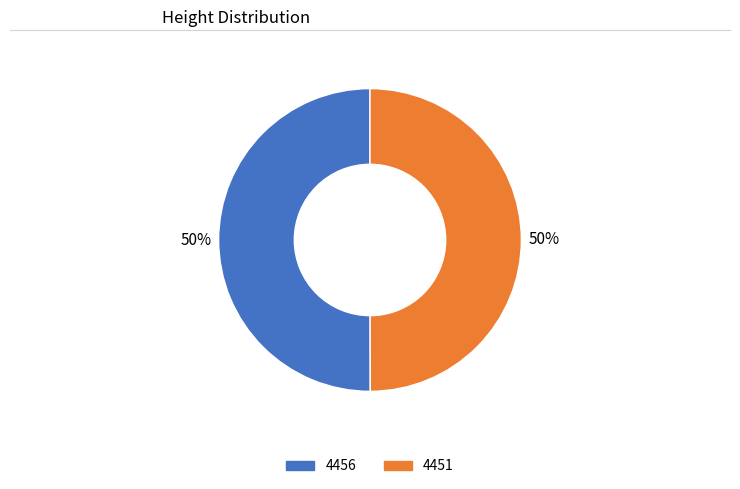

Combined, do 4451 and 4456 account for over 50%?

Yes